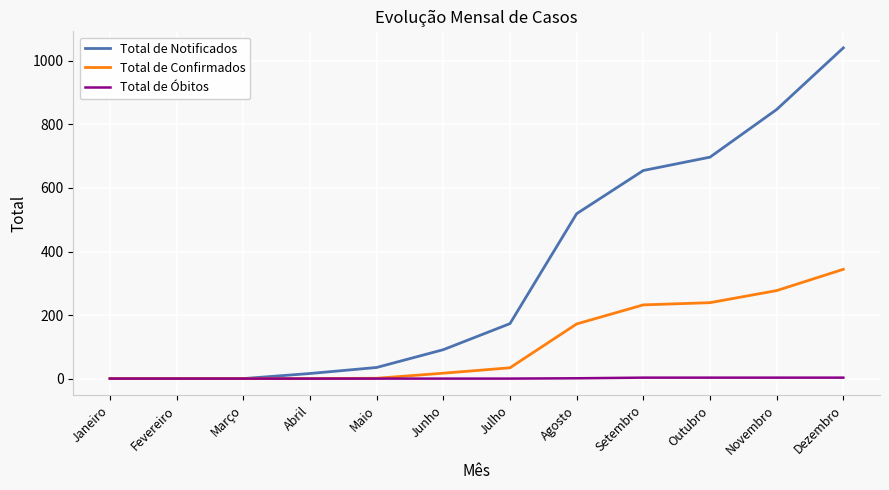

What is the difference between the Total de Notificados values at Dezembro and Setembro?

386